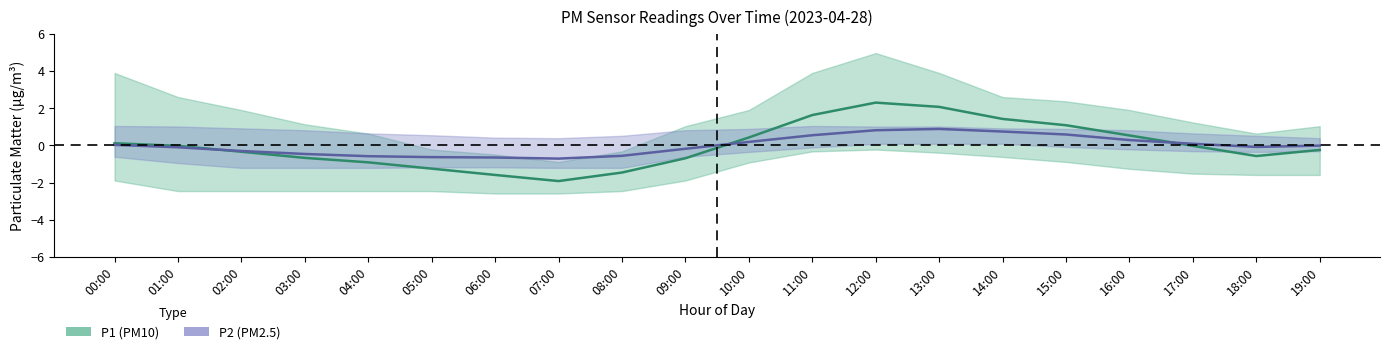

Does the chart display data point markers on the line(s)?

No